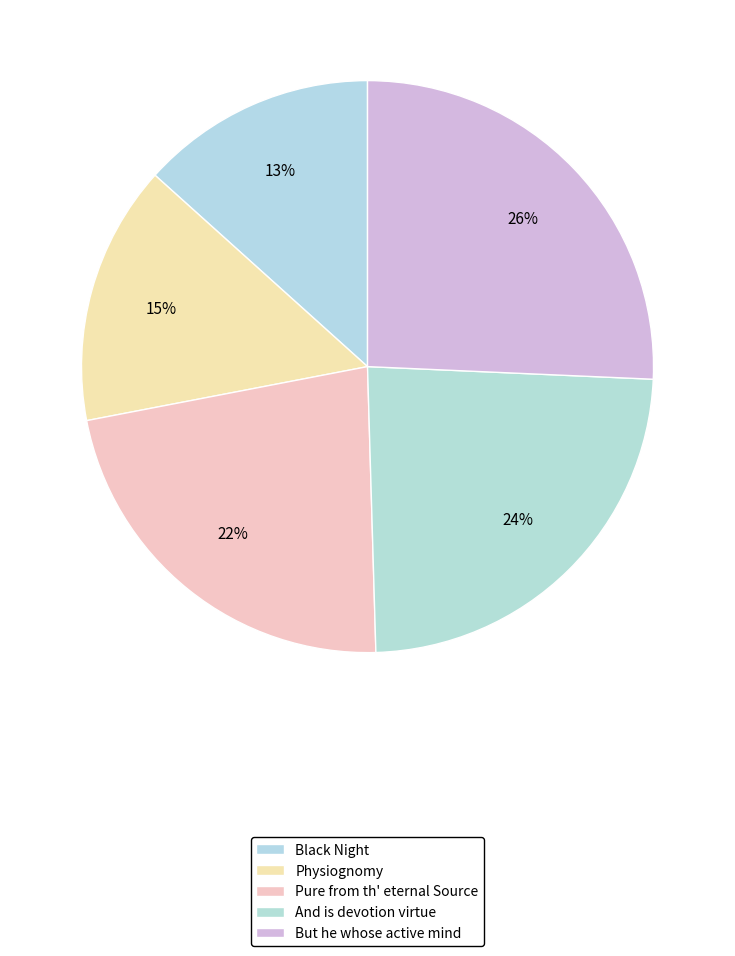

Does Physiognomy represent more than half of the total?

No